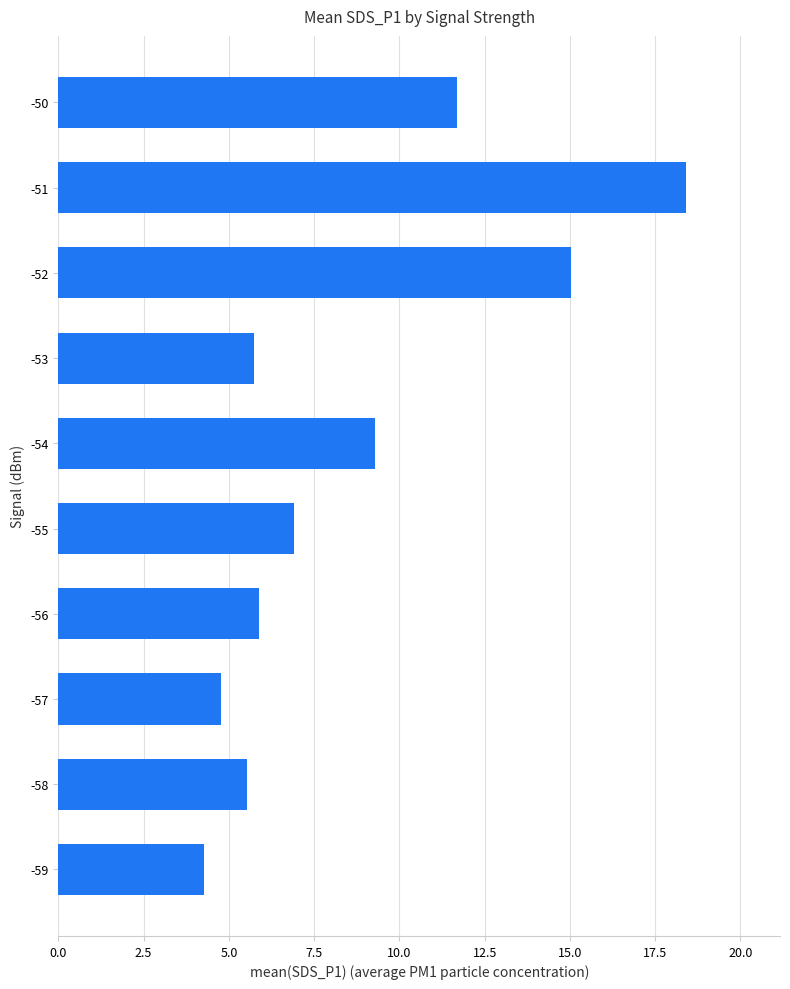

The chart shows a value of 8.1 at -58. True or false?

False